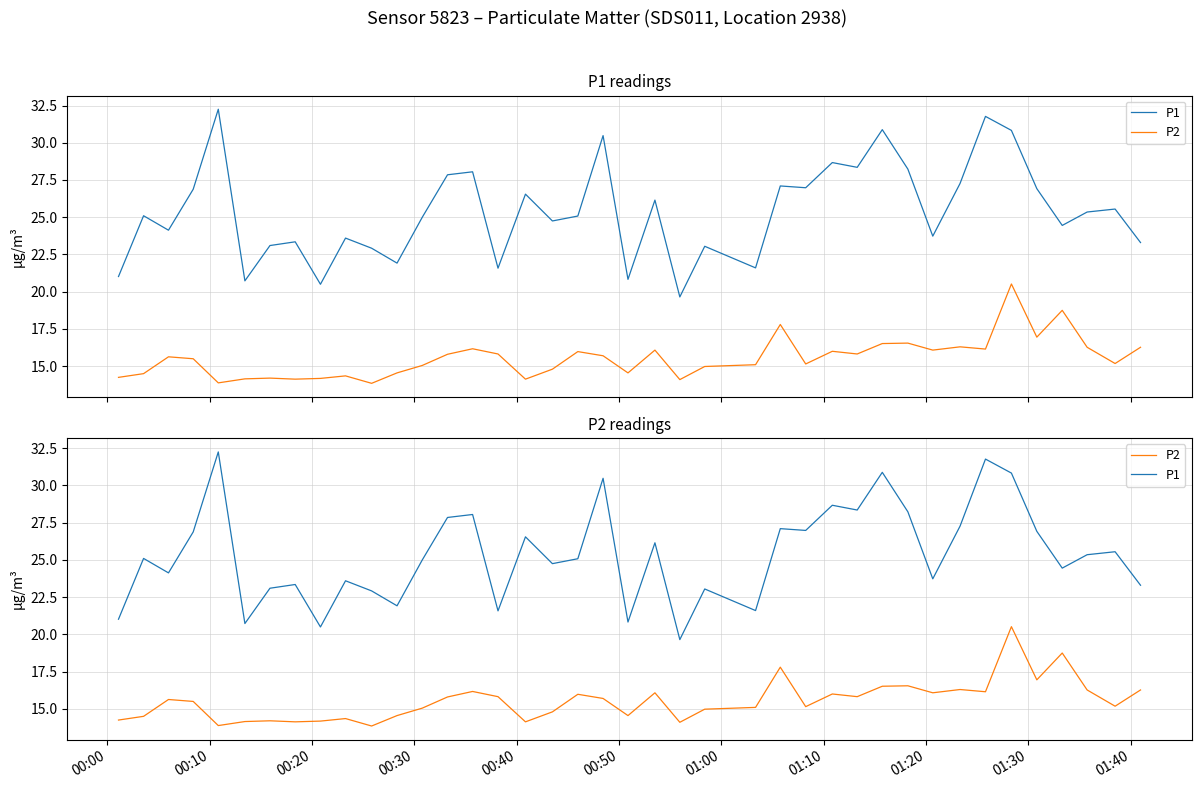

How many data points does each series have?

40